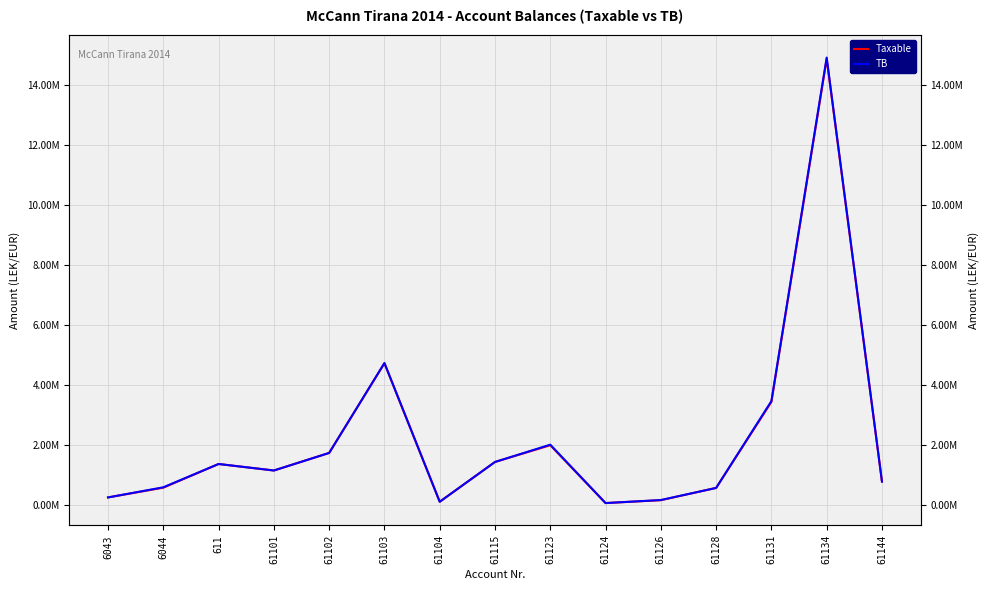

What is the label of the 14th point from the left?

61134